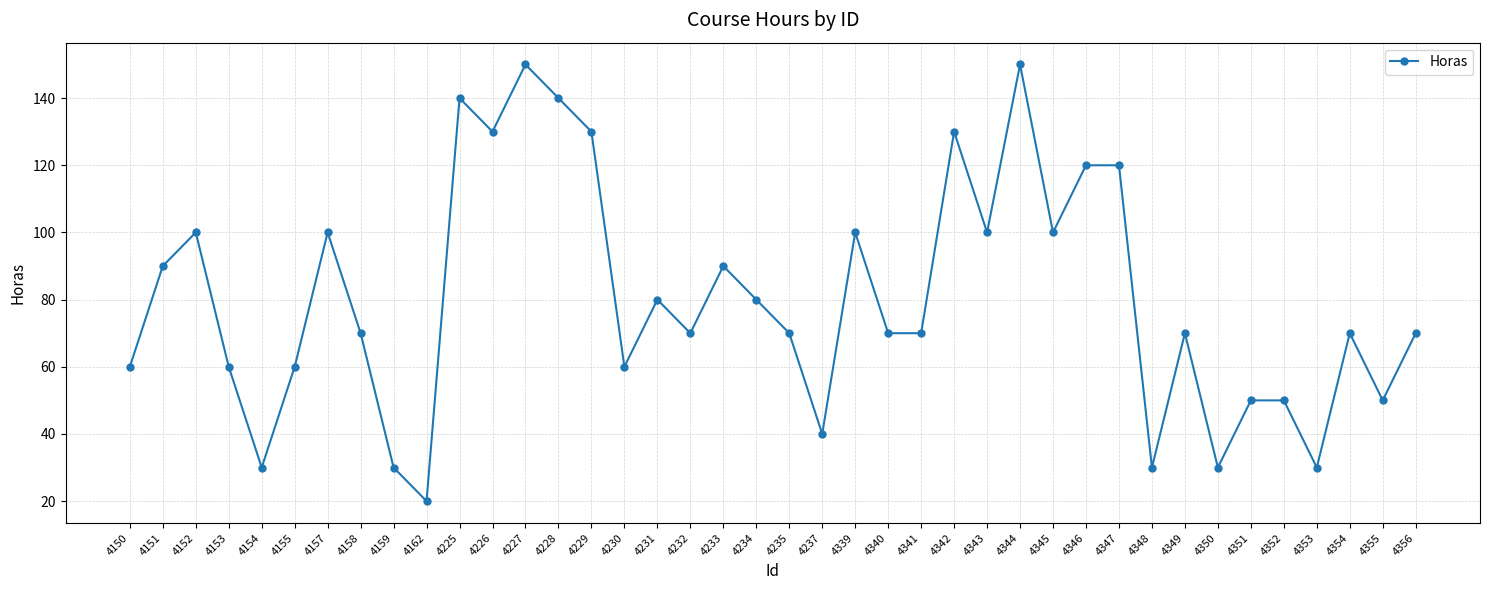

How many data points does each series have?

40